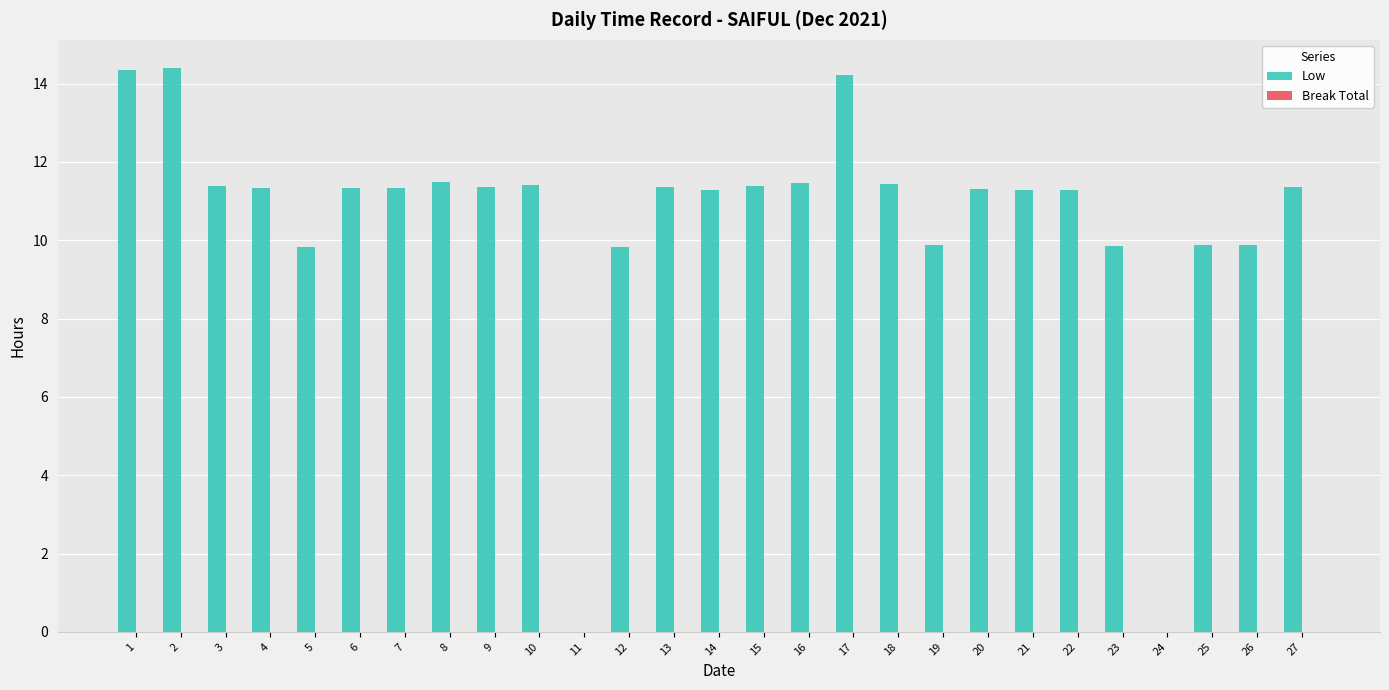

The chart shows a value of 11.4 at 9. True or false?

True